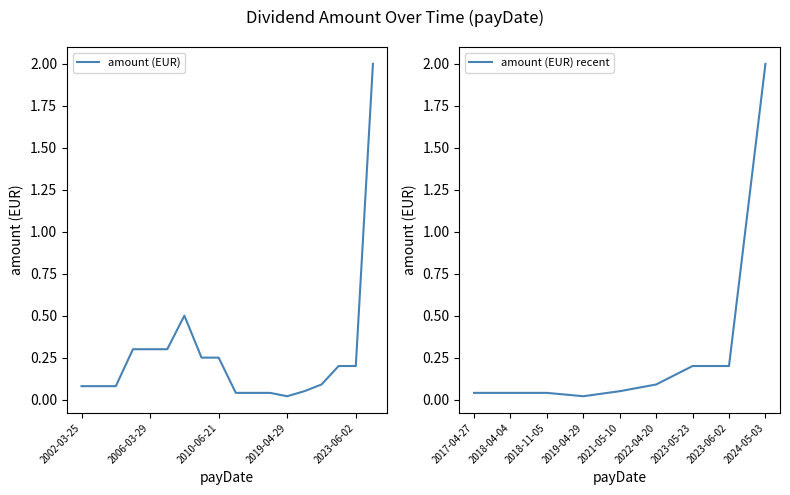

At which label does amount (EUR) recent reach its peak?

2024-05-03